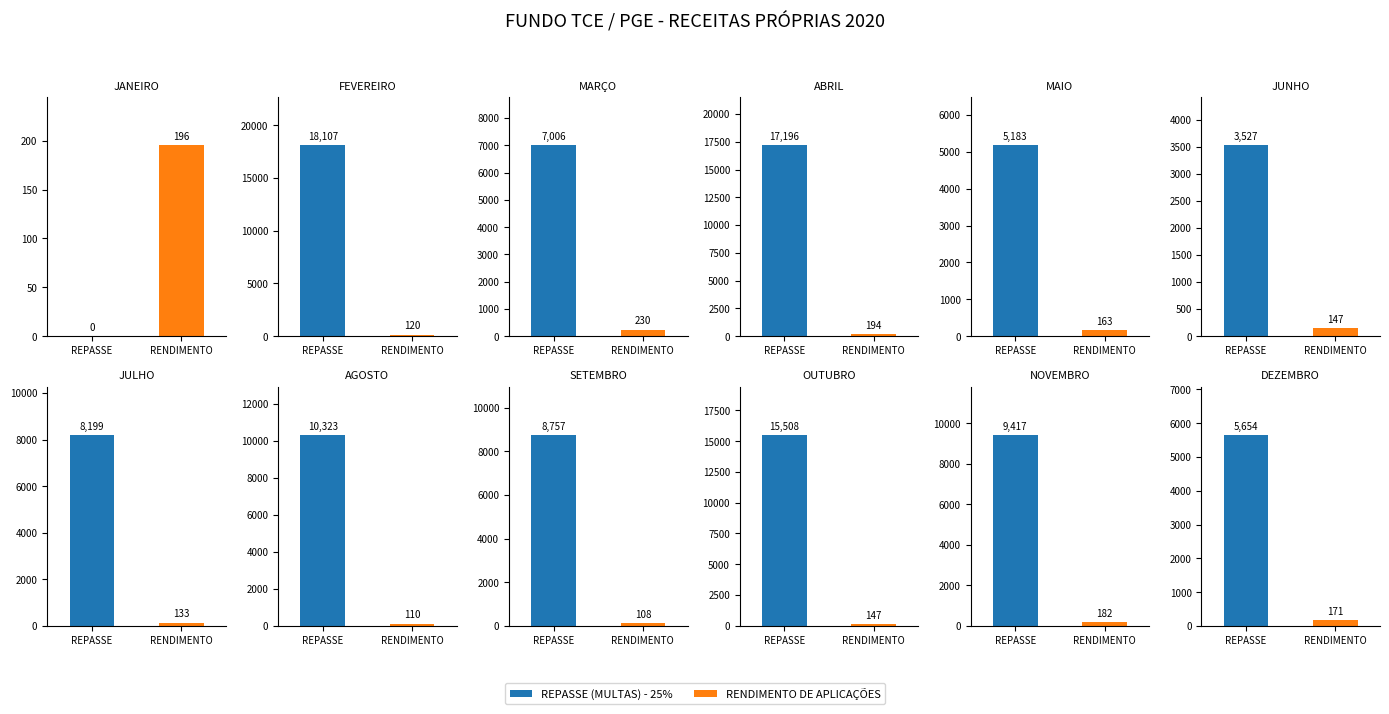

The value of REPASSE (MULTAS) - 25% at DEZEMBRO is 5654.0. True or false?

True